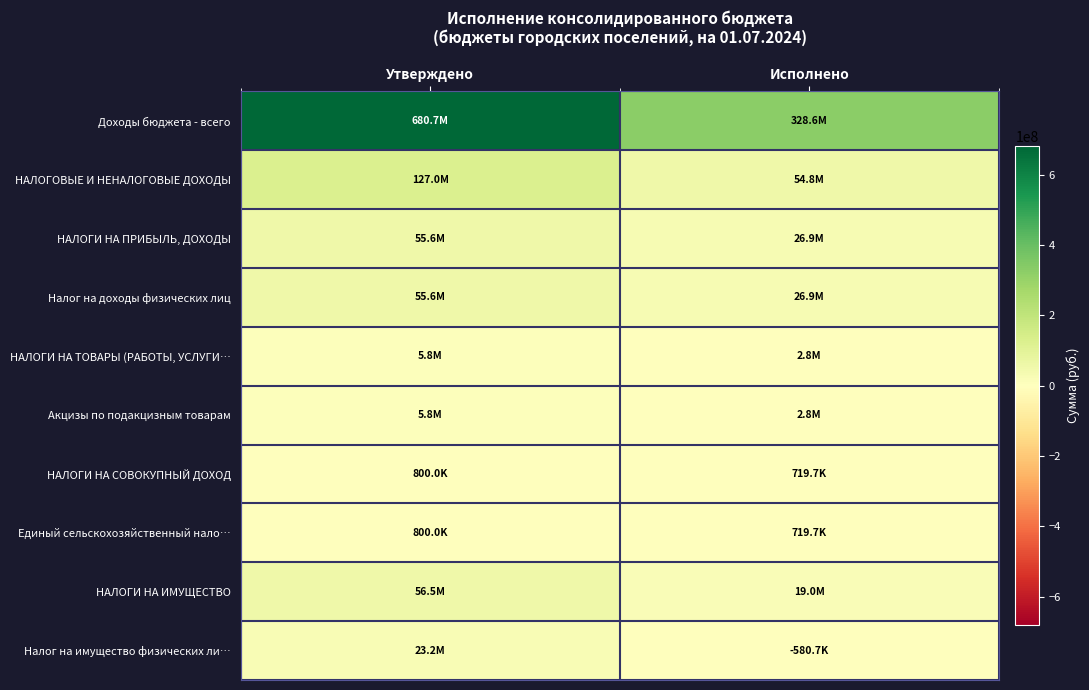

What is the smallest value displayed?

-580703.7